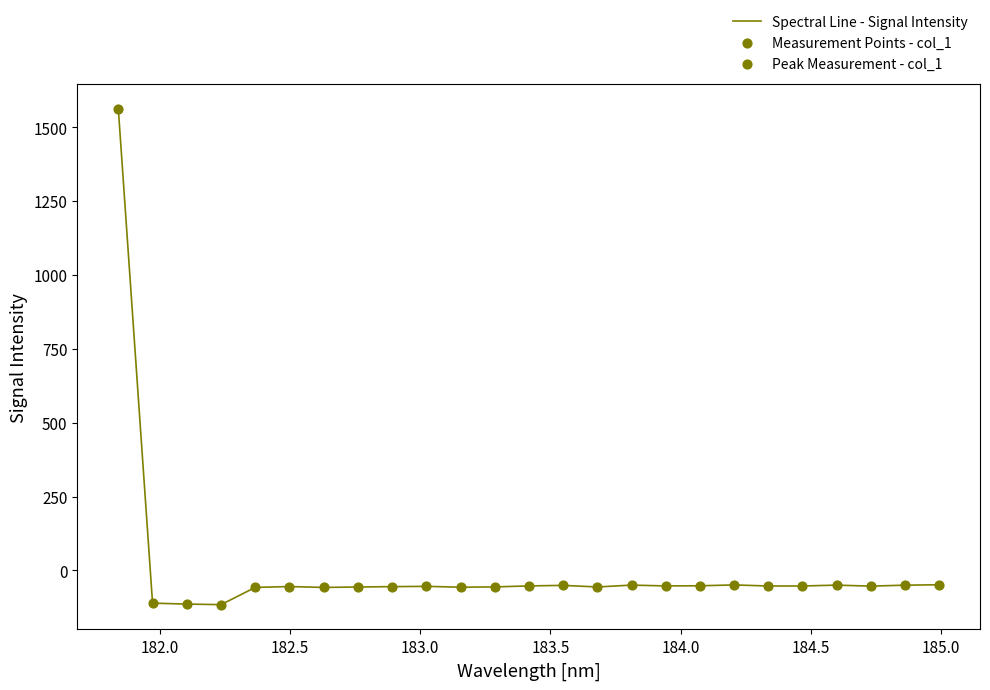

What is the smallest value displayed?

-115.6